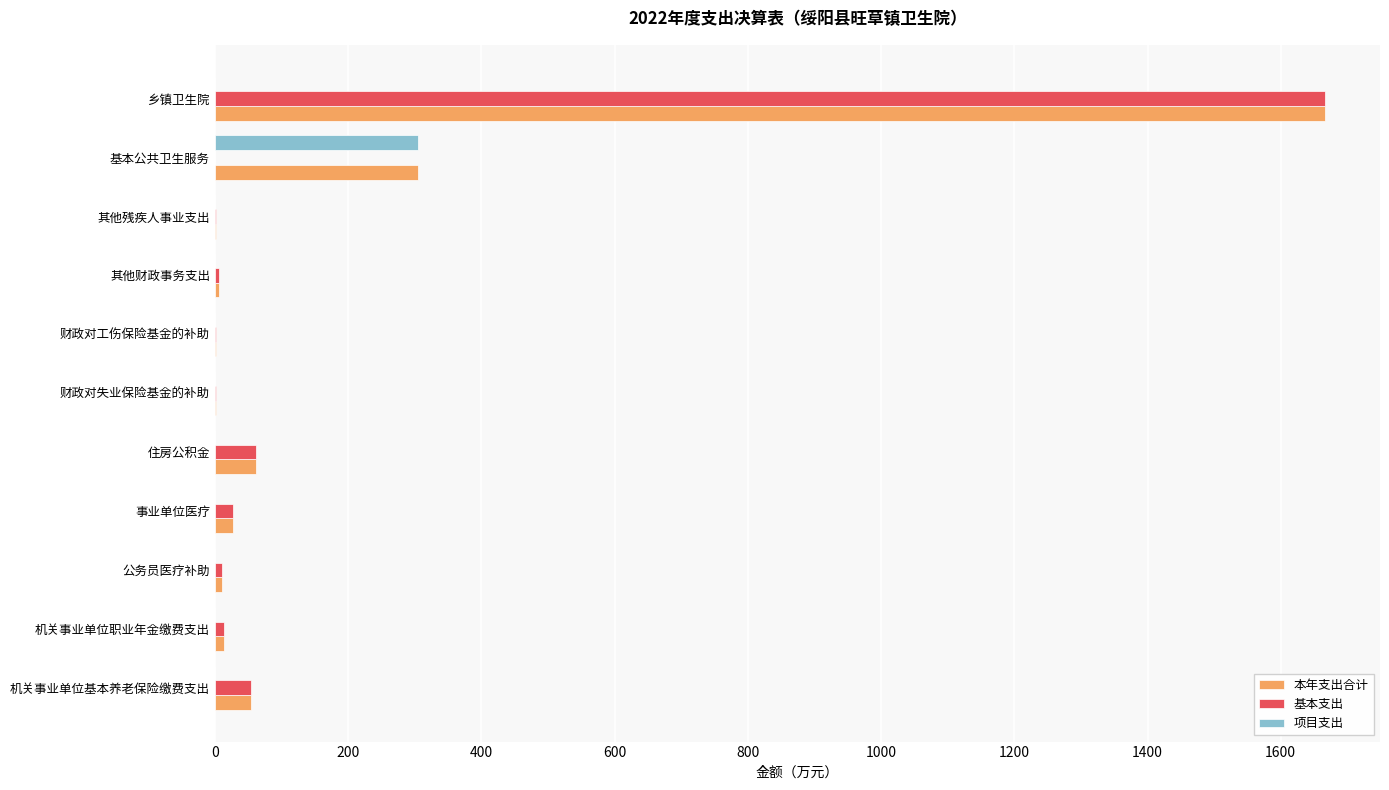

What is the approximate value of 本年支出合计 at 住房公积金?

61.5